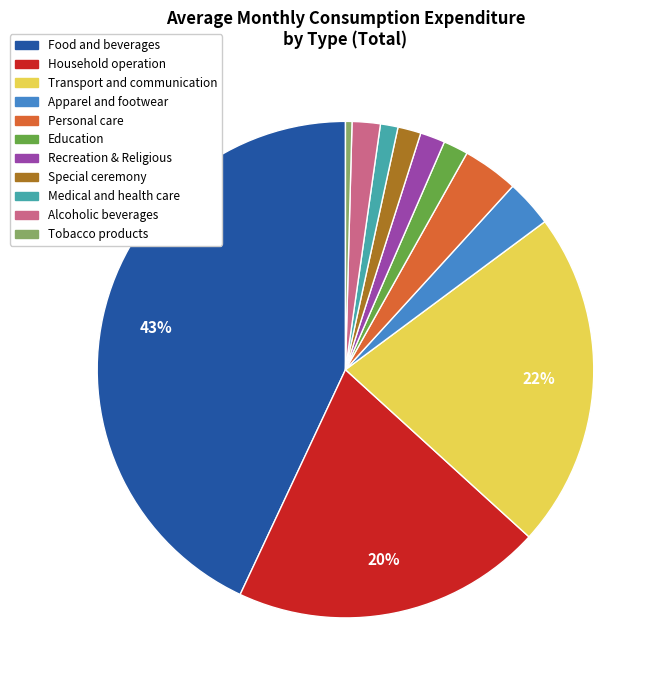

True or false: Medical and health care accounts for 1% of the total.

True